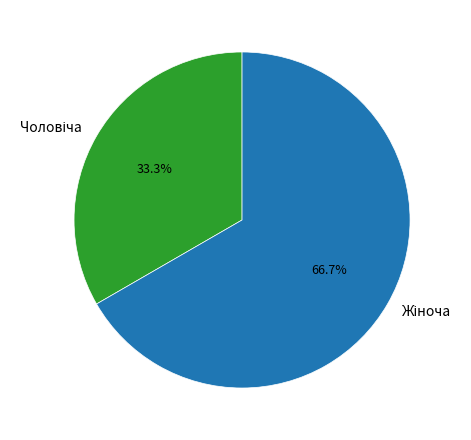

Is Чоловіча the majority of the pie?

No